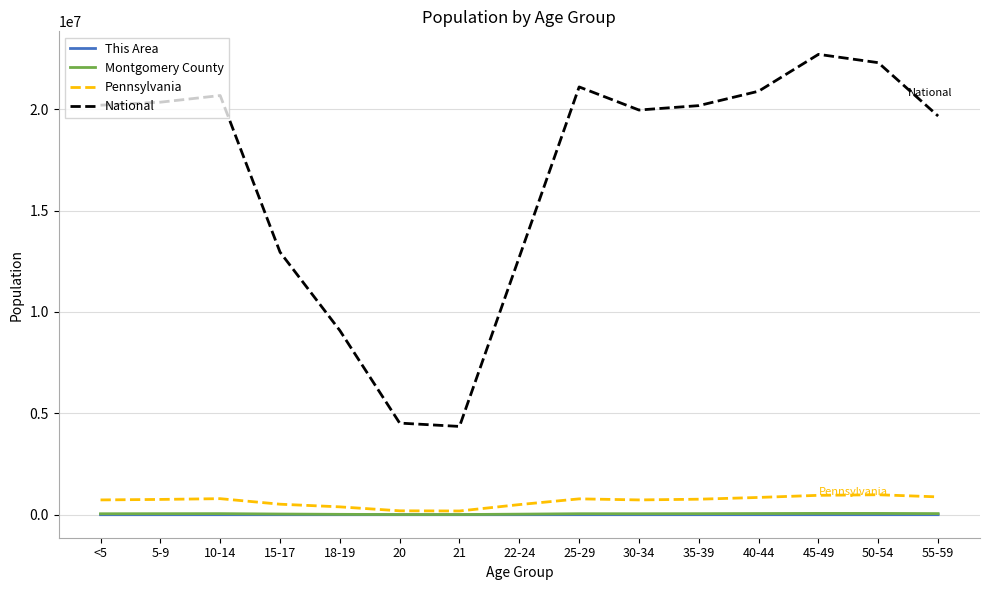

In National, how many points are lower than both neighbors (excluding endpoints)?

2